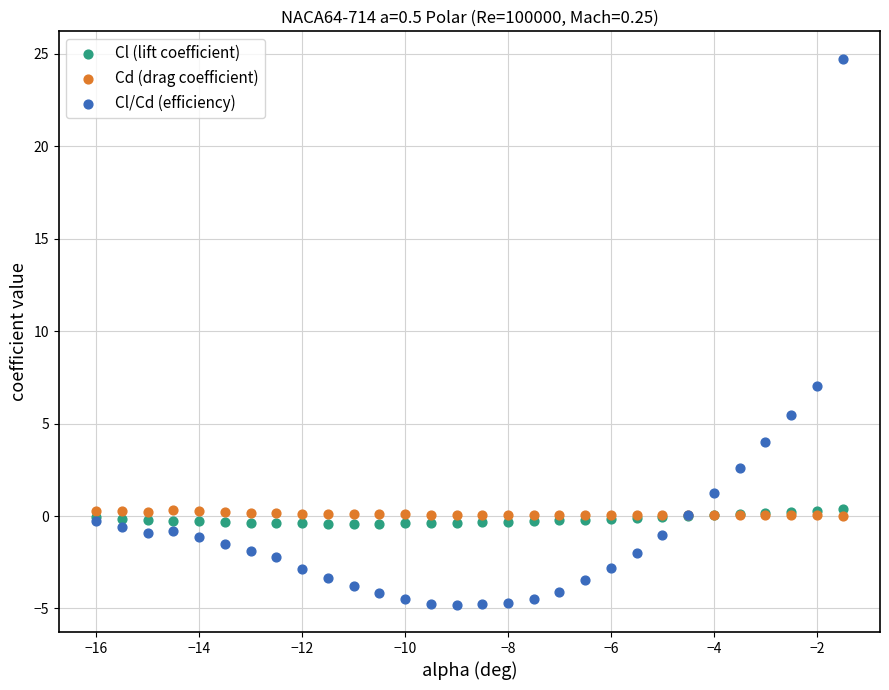

Across all series, what Y value is closest to 9?

7.0